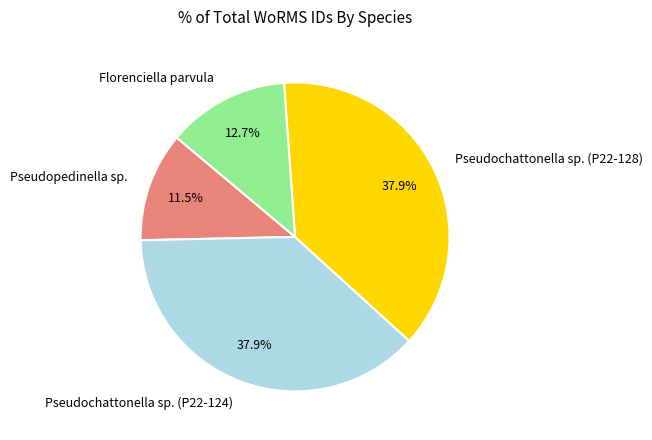

Is it true that Pseudochattonella sp. (P22-124) is 25% of the pie?

False